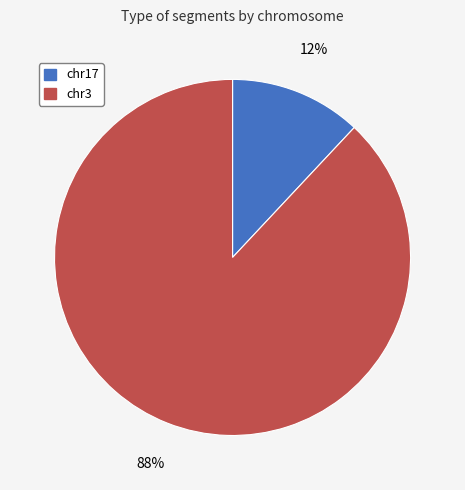

To the nearest percent, what is the average slice percentage?

50%